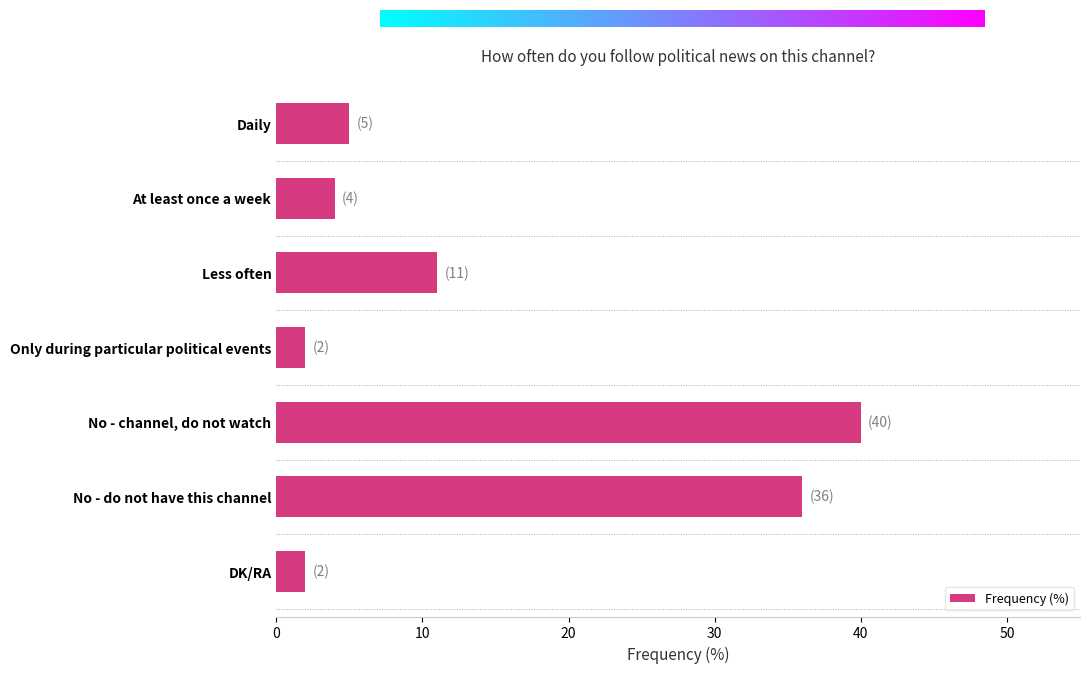

Which label corresponds to the largest value in the chart?

No - channel, do not watch